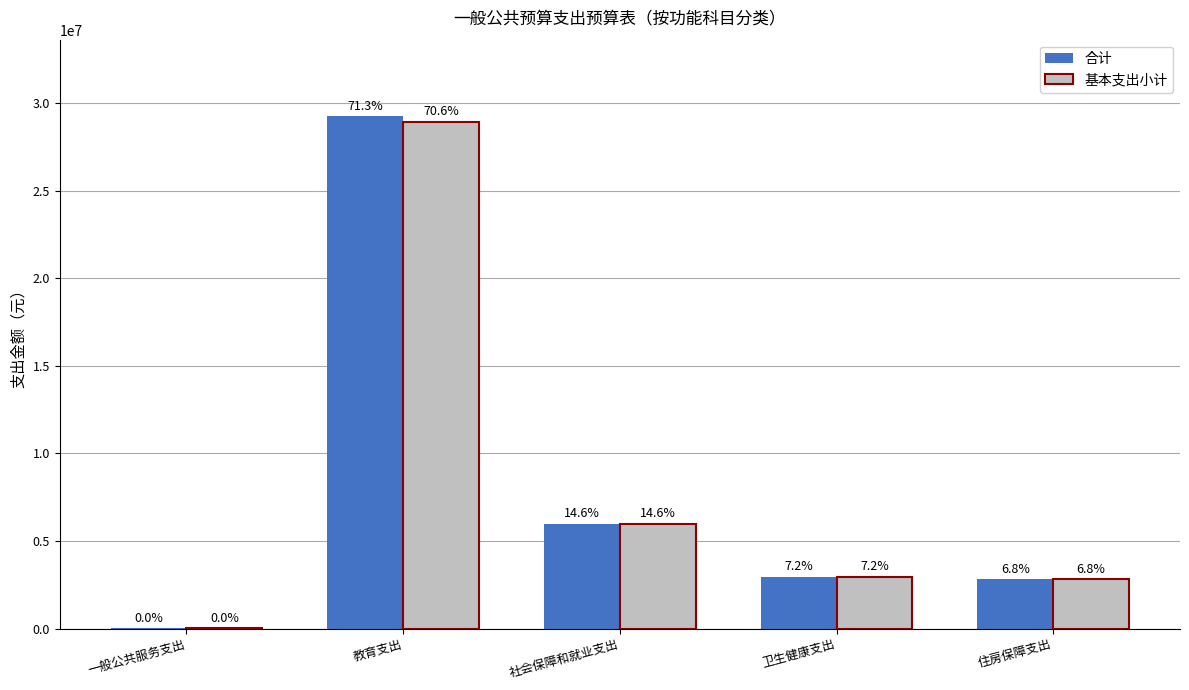

Are the bars grouped side by side (vs. stacked)?

Yes